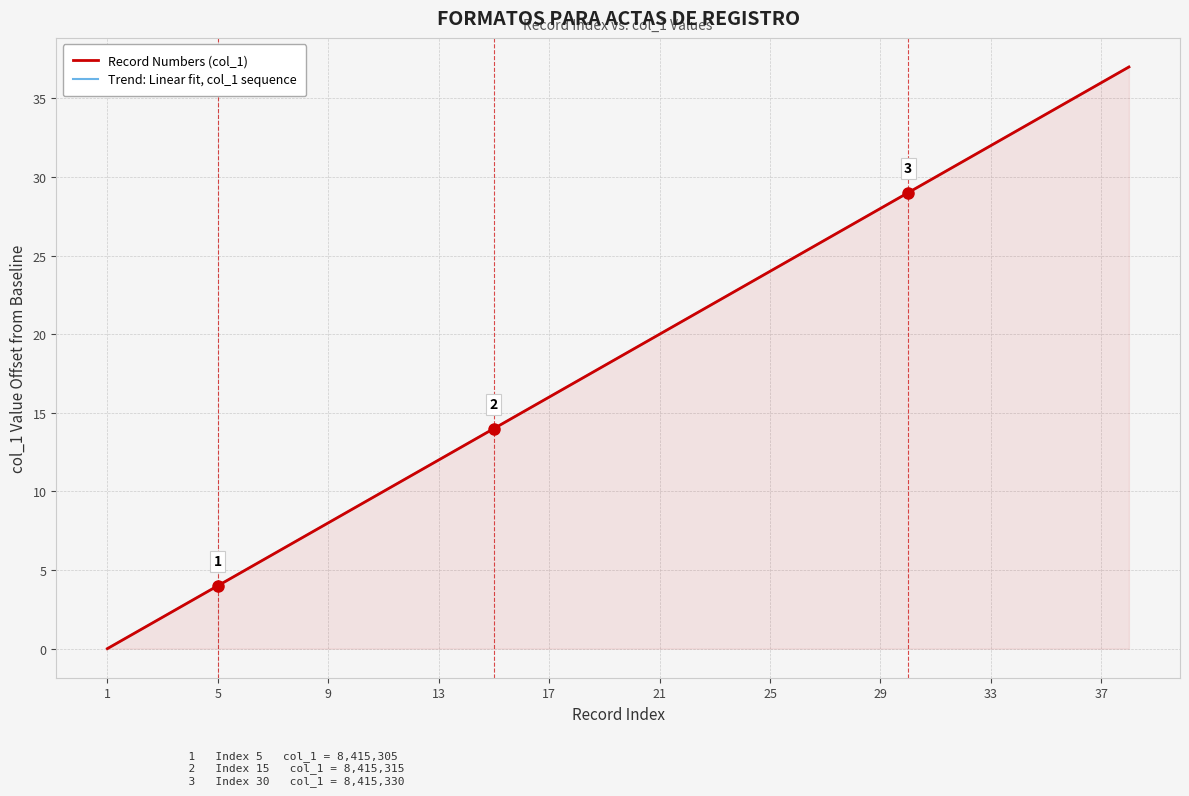

Reading right to left, what are all the values shown in this chart?

Record Numbers (col_1): 37.0	36.0	35.0	34.0	33.0	32.0	31.0	30.0	29.0	28.0	27.0	26.0	25.0	24.0	23.0	22.0	21.0	20.0	19.0	18.0	17.0	16.0	15.0	14.0	13.0	12.0	11.0	10.0	9.0	8.0	7.0	6.0	5.0	4.0	3.0	2.0	1.0	0.0
Trend: Linear fit, col_1 sequence: 37.0	36.0	35.0	34.0	33.0	32.0	31.0	30.0	29.0	28.0	27.0	26.0	25.0	24.0	23.0	22.0	21.0	20.0	19.0	18.0	17.0	16.0	15.0	14.0	13.0	12.0	11.0	10.0	9.0	8.0	7.0	6.0	5.0	4.0	3.0	2.0	1.0	0.0